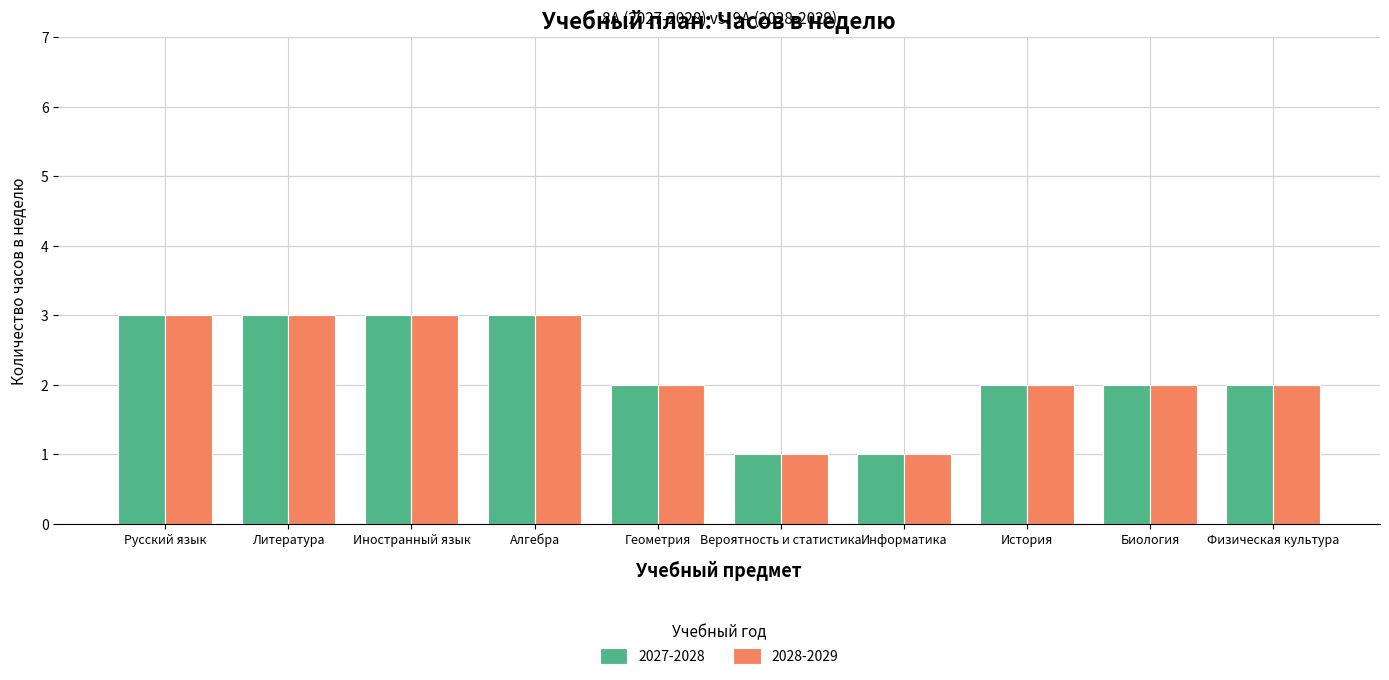

The 2027-2028 series shows 3 at Физическая культура. True or false?

False